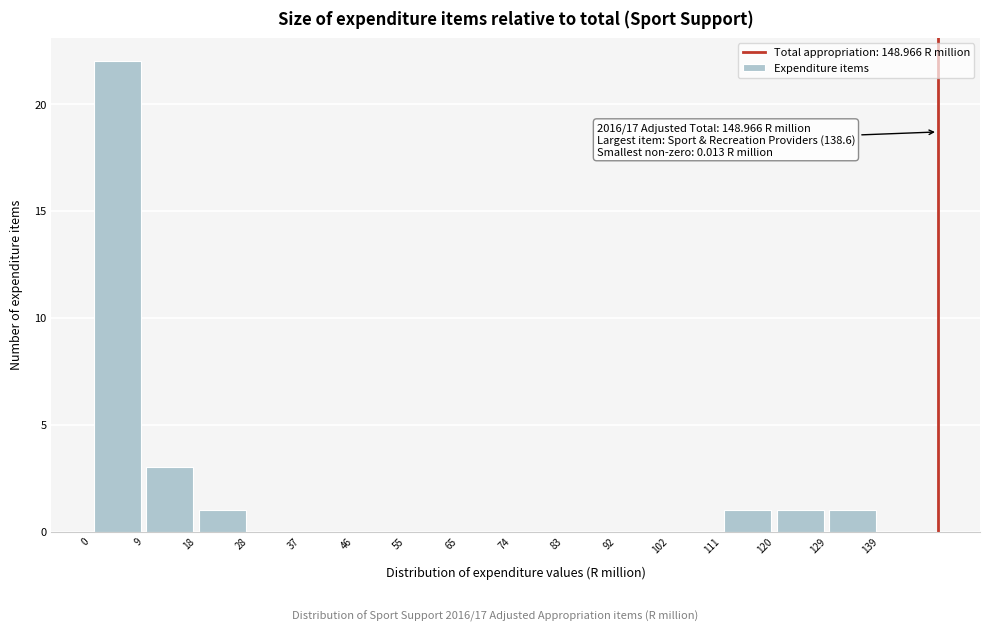

Which range on the x-axis has the tallest bar?

0 to 9